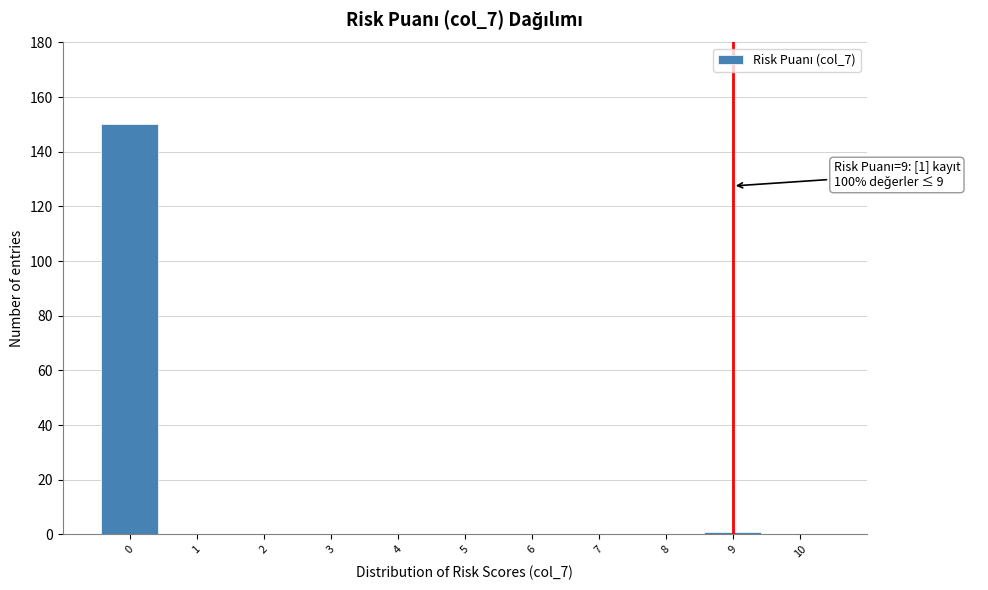

Over which range of the x-axis is the bar tallest?

-0.5 to 0.5